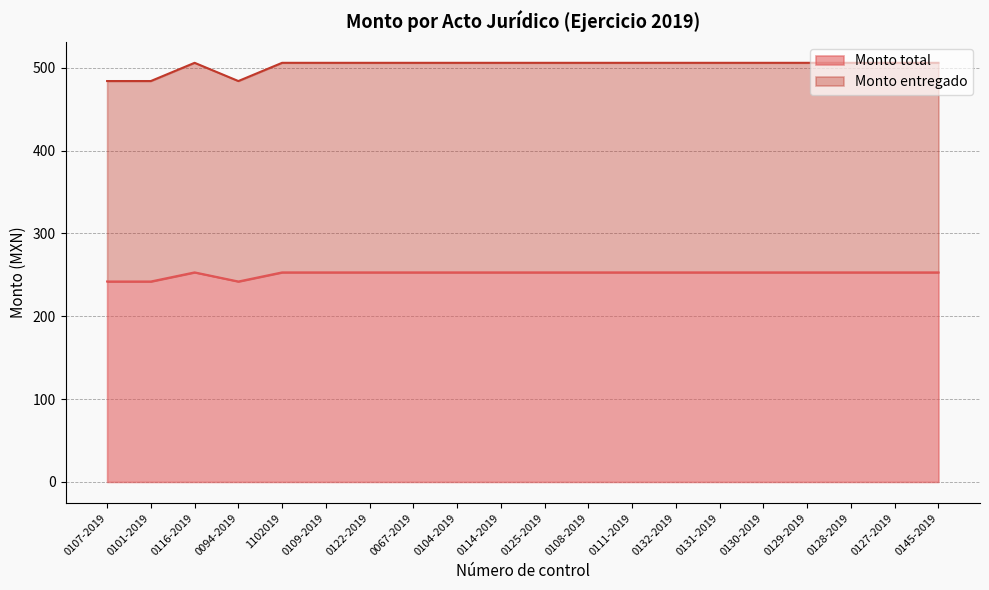

True or false: Monto entregado has a value of 484 at 0094-2019.

True